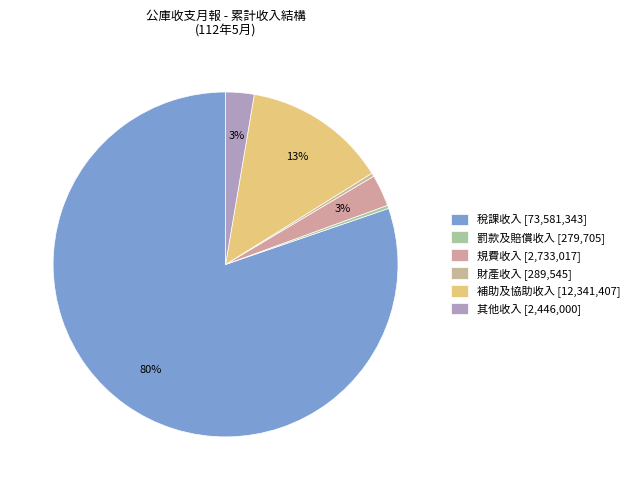

How many slices are in this pie chart?

6